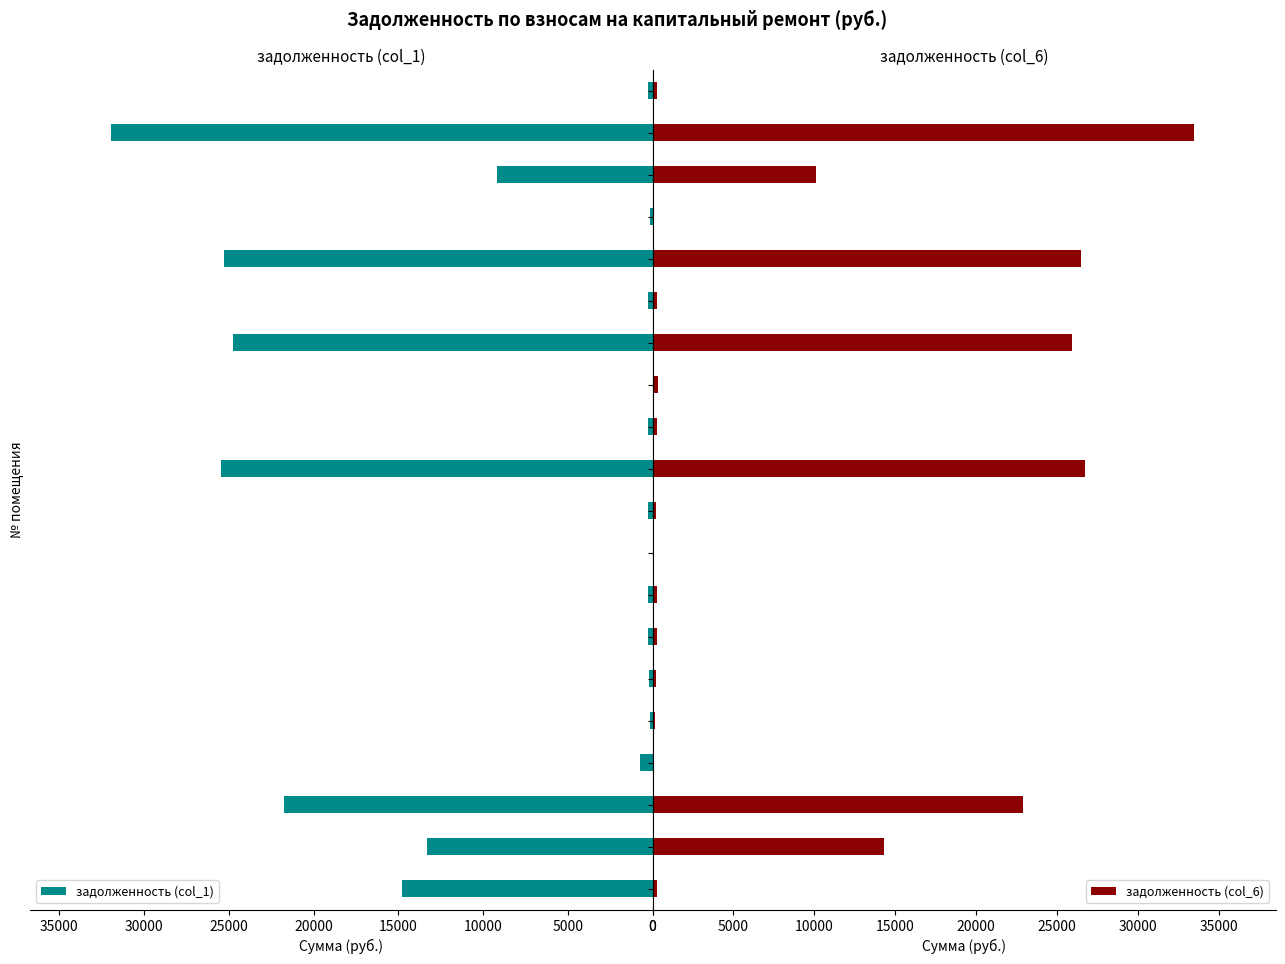

The value of задолженность (col_1) at 18 is 13733.8. True or false?

False